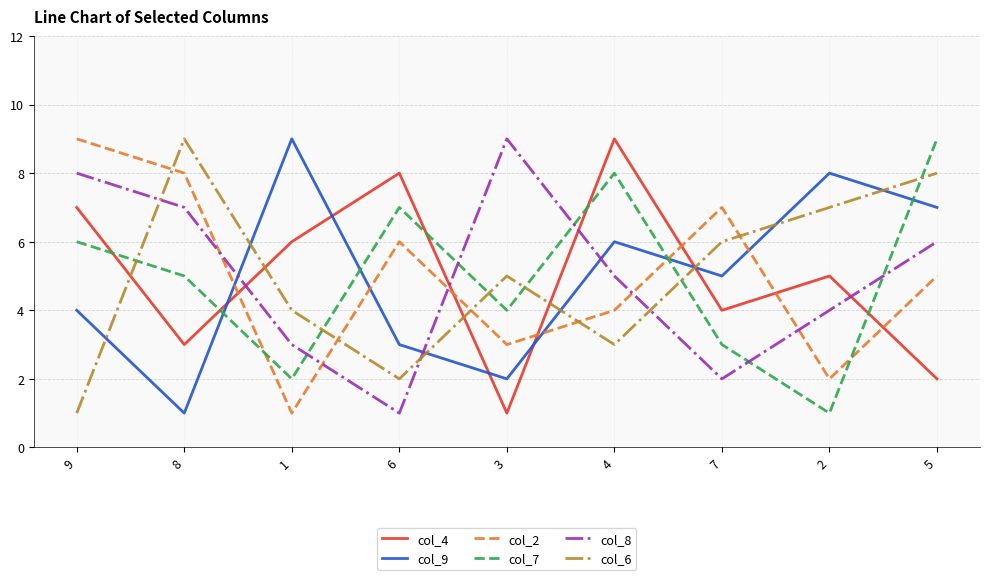

Which series changed the most between 9 and 2?

col_2